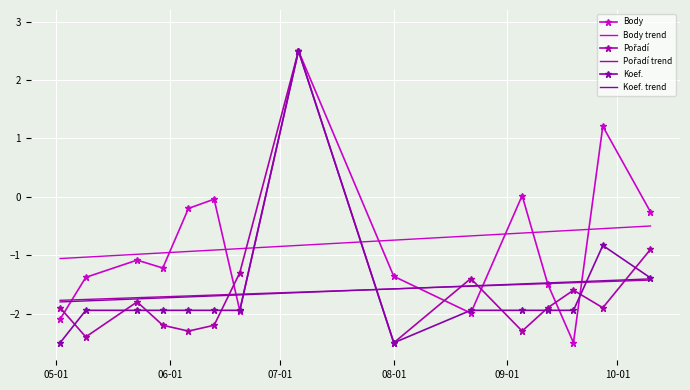

What is the highest value of the Pořadí trend series?

-1.4